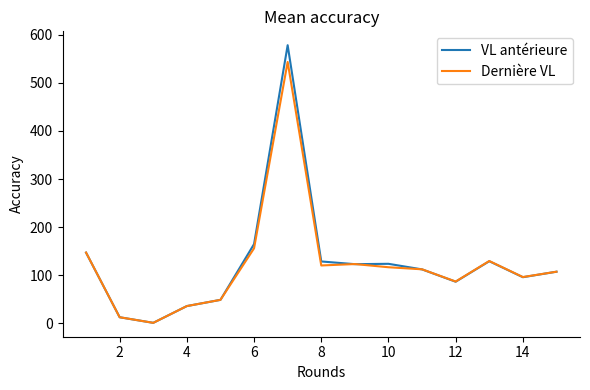

Rank the series by their maximum value, from lowest to highest.

Dernière VL, VL antérieure